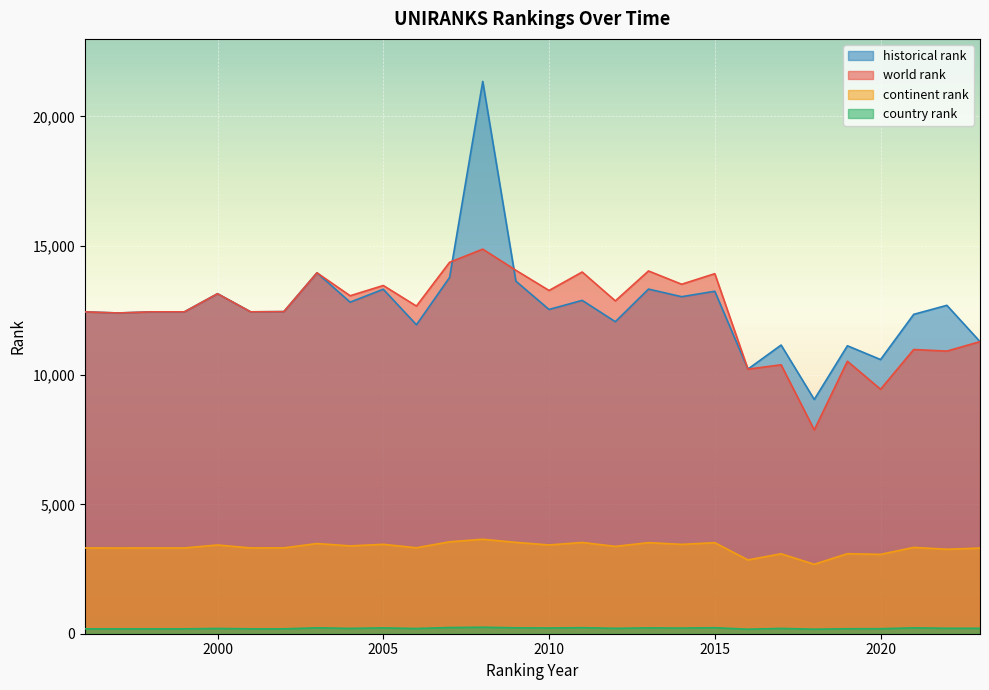

What is the sum of the country rank values at 2003 and 1997?

417